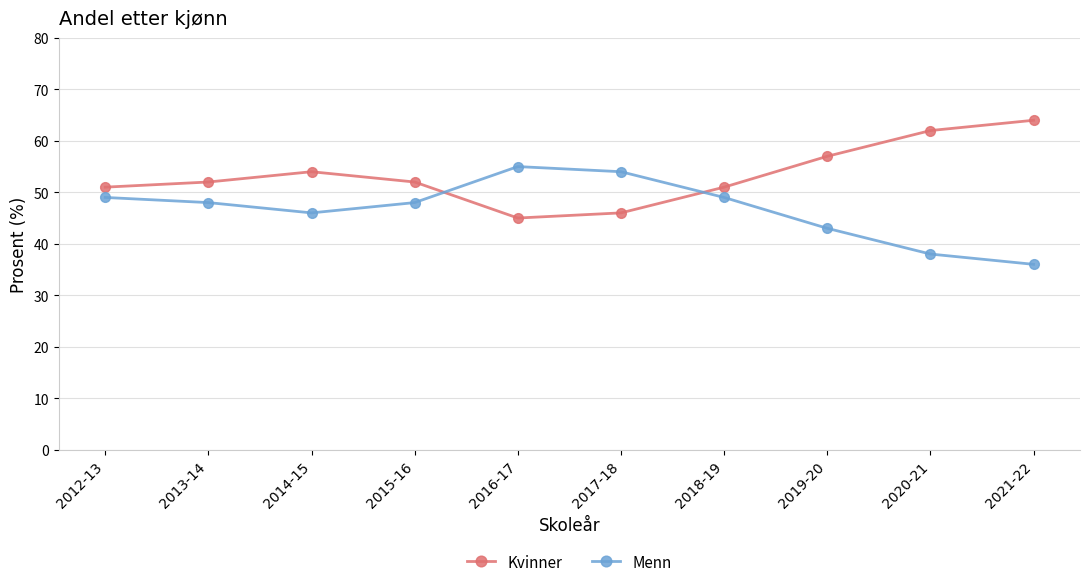

Rank the series by their average value, from highest to lowest.

Kvinner, Menn